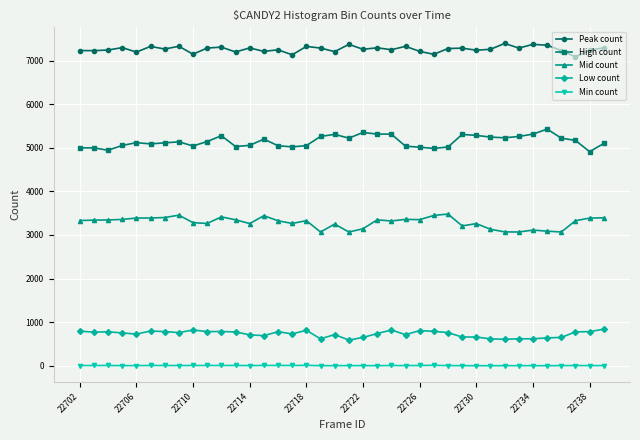

Which series has the largest total across all categories?

Peak count